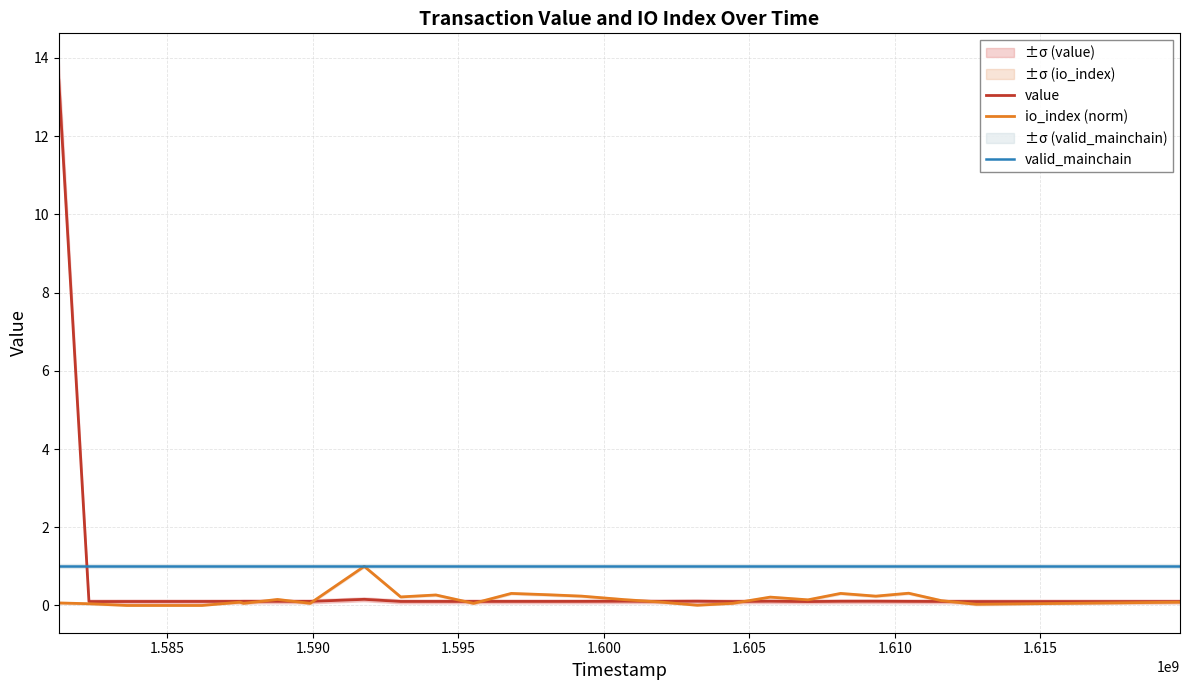

The value of valid_mainchain at 1.600 is 1.0. True or false?

True